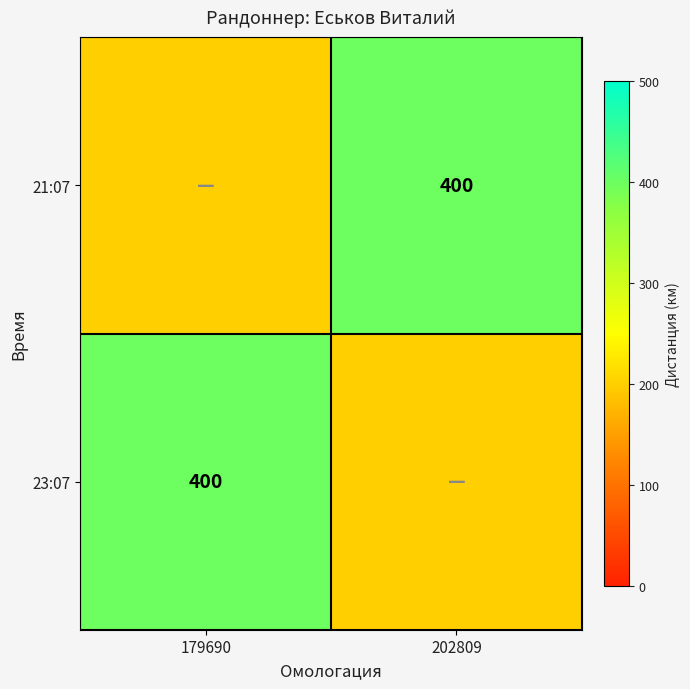

The 23:07 series shows 685 at 179690. True or false?

False